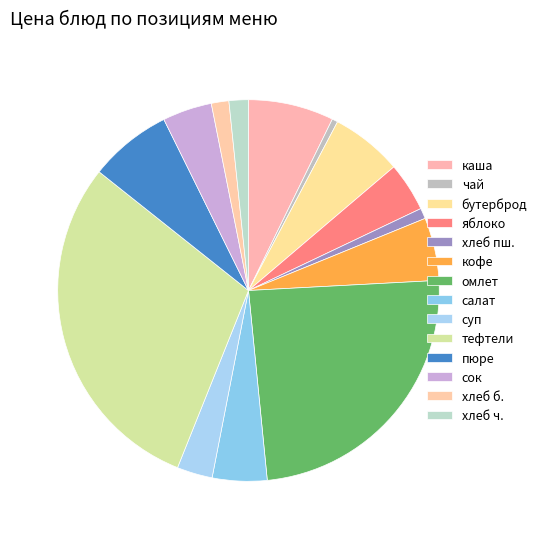

How many segments does this pie chart have?

14